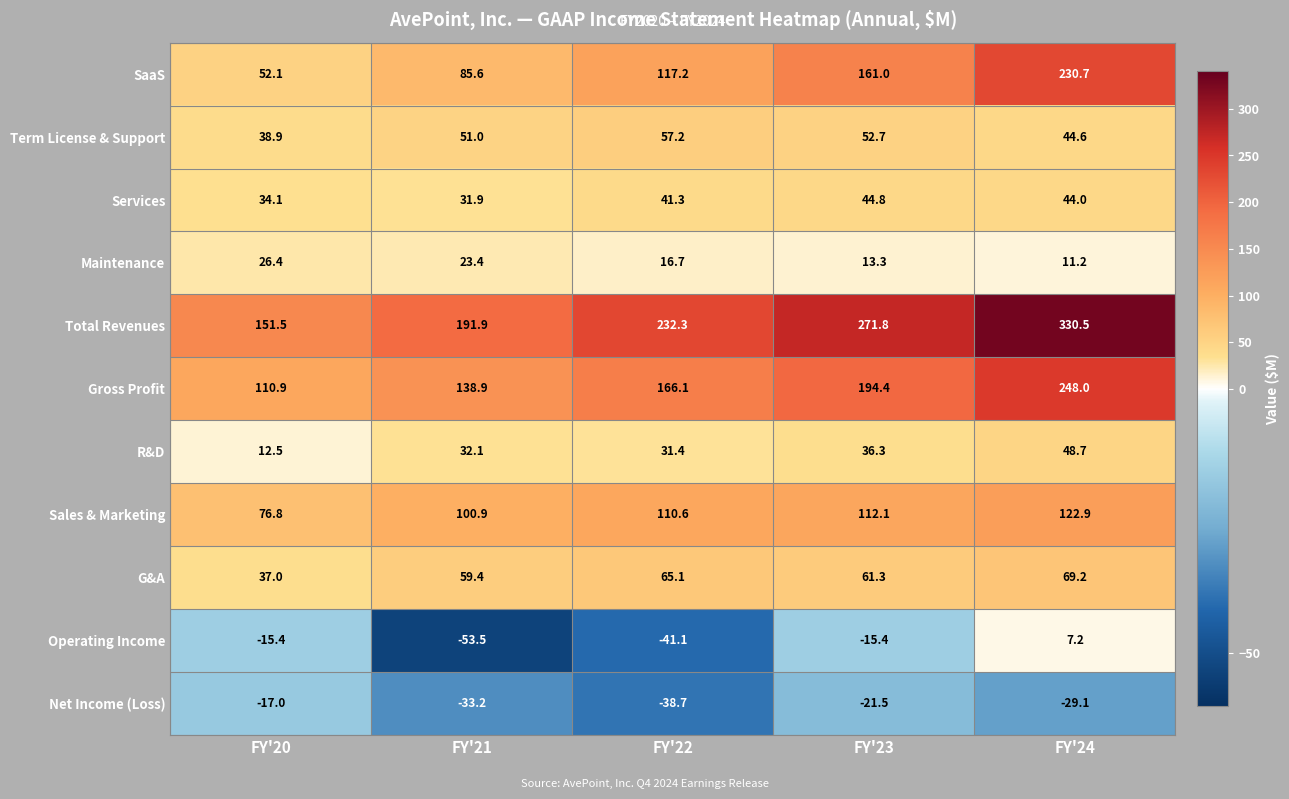

Rank the series by their maximum value, from lowest to highest.

Net Income (Loss), Operating Income, Maintenance, Services, R&D, Term License & Support, G&A, Sales & Marketing, SaaS, Gross Profit, Total Revenues